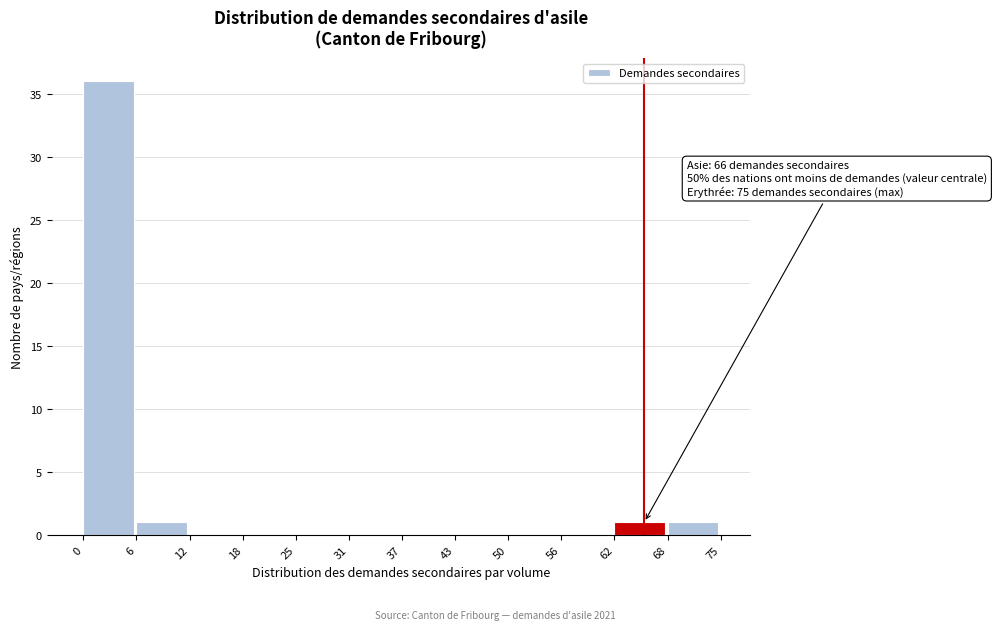

Which range on the x-axis has the tallest bar?

0 to 6